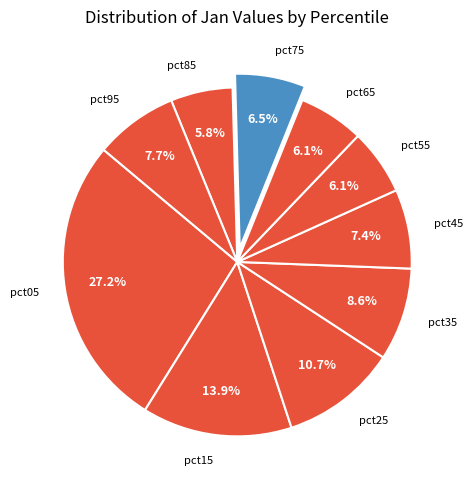

Count the number of slices in the pie.

10